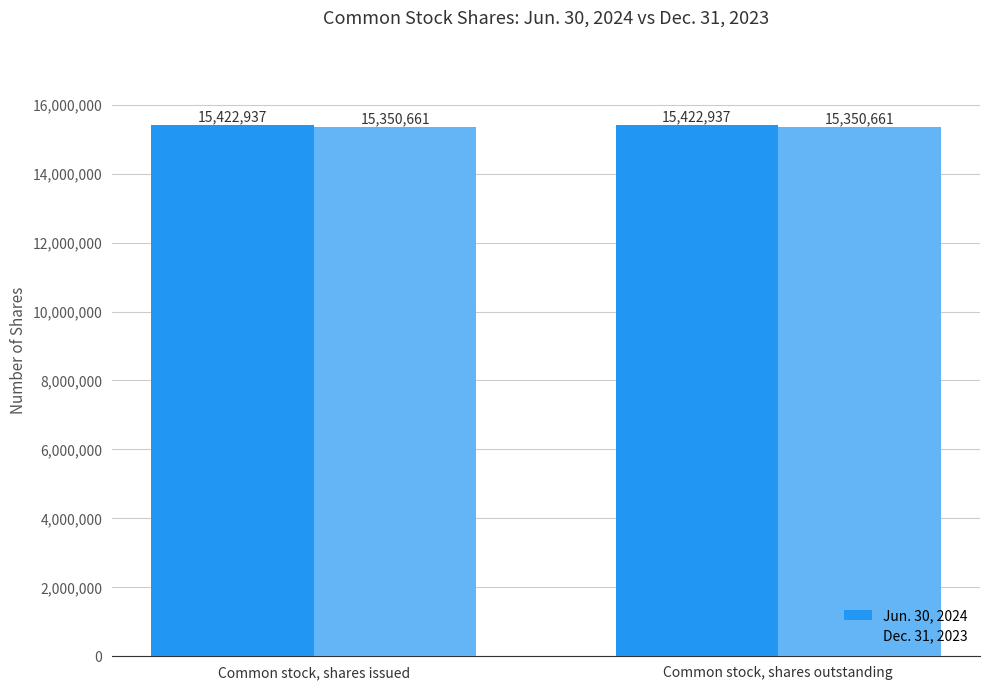

Count the number of data series in this chart.

2